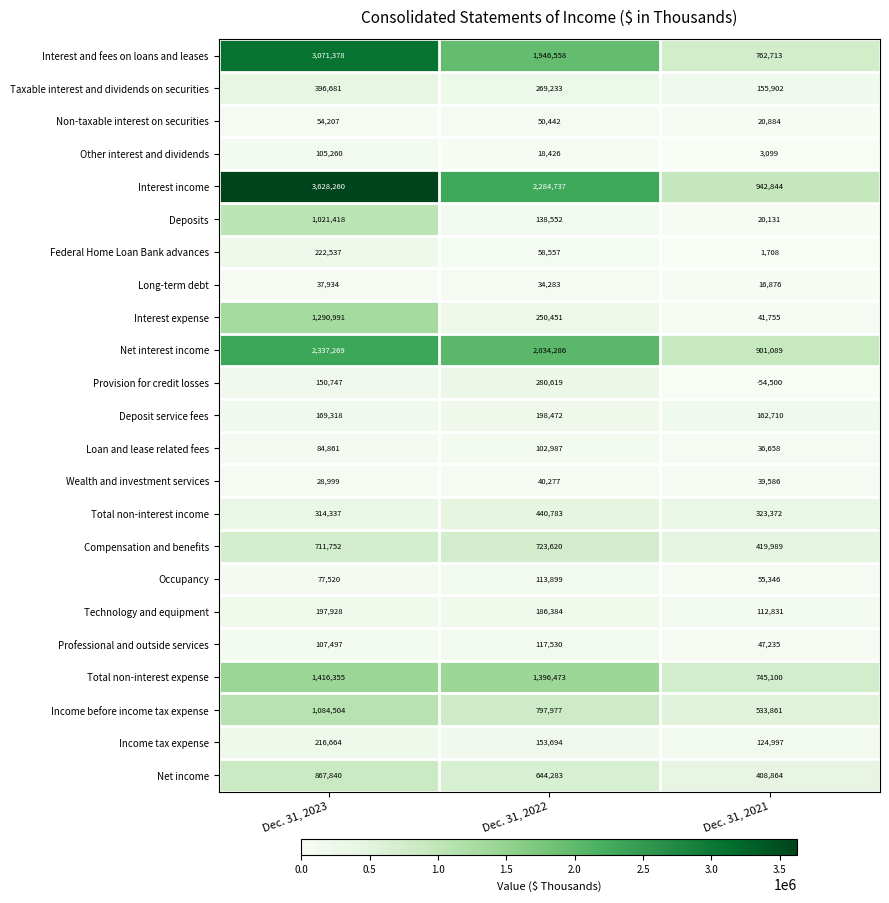

At which category does the chart reach its peak across all series?

Dec. 31, 2023